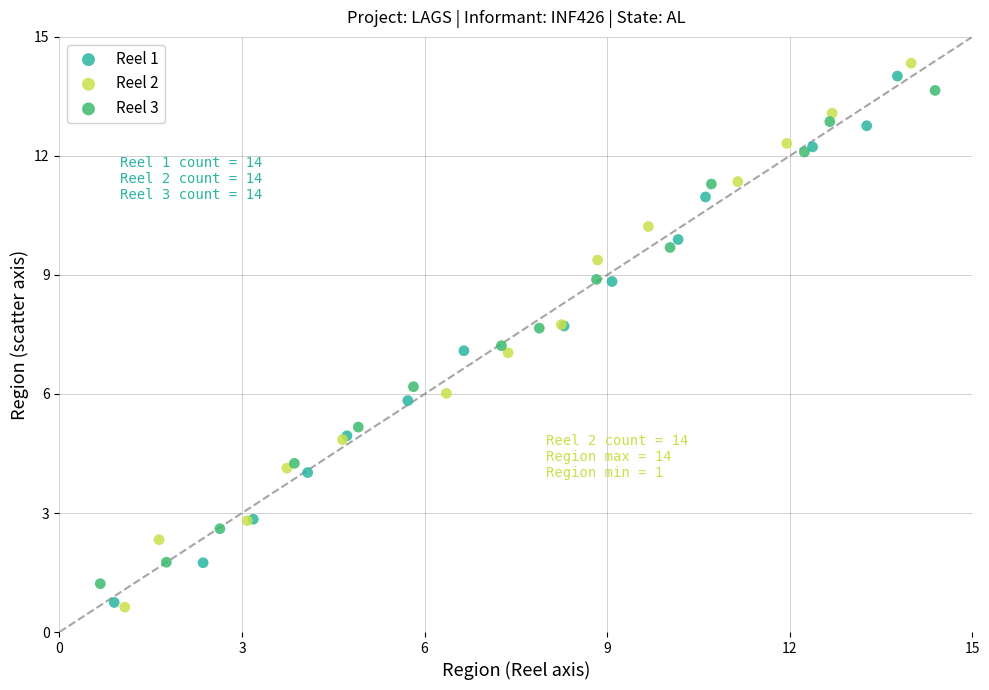

Which series reaches the maximum Y coordinate?

Reel 2